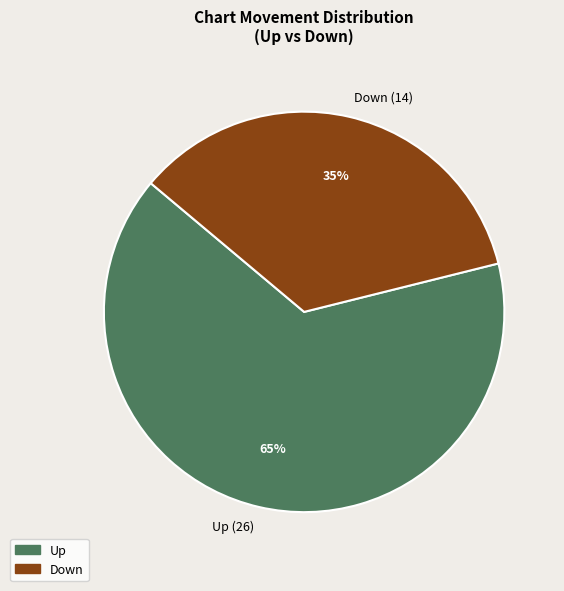

To the nearest percent, what is the difference between the Up and Down slice percentages?

30%